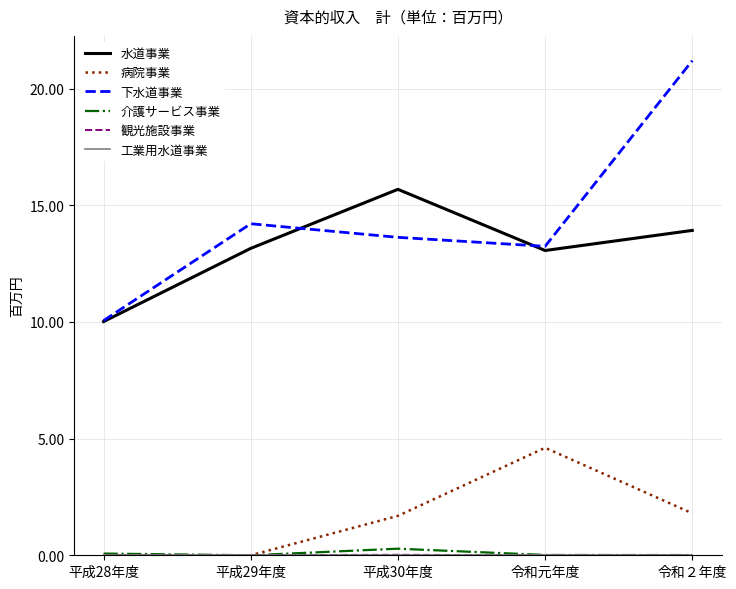

Reading left to right, extract all data points from this chart.

水道事業: 10018031	13156724	15686484	13064160	13926179
病院事業: 0	0	1690246	4608631	1798805
下水道事業: 10061780	14211351	13628233	13243370	21203802
介護サービス事業: 73100	0	282641	13081	8998
観光施設事業: 0	6147	21092	0	0
工業用水道事業: 0	0	0	0	0